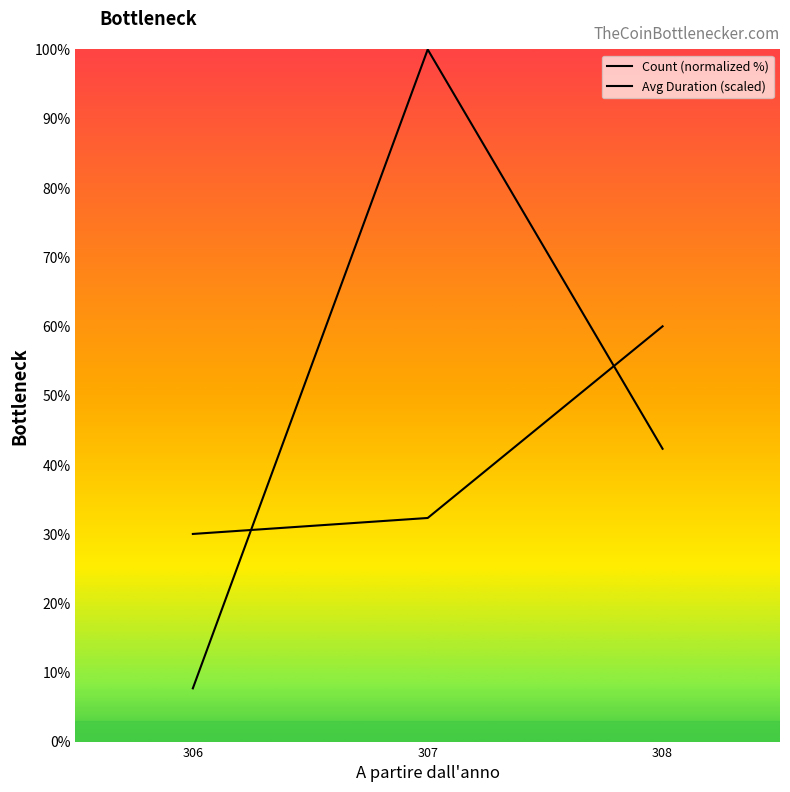

How many values in the Avg Duration (scaled) series exceed 32?

2